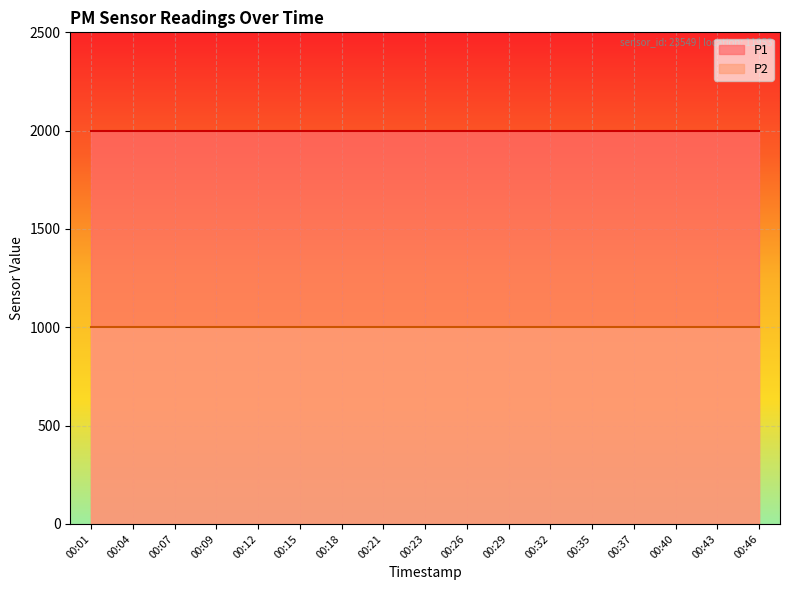

True or false: P2 and P1 intersect in this chart.

False